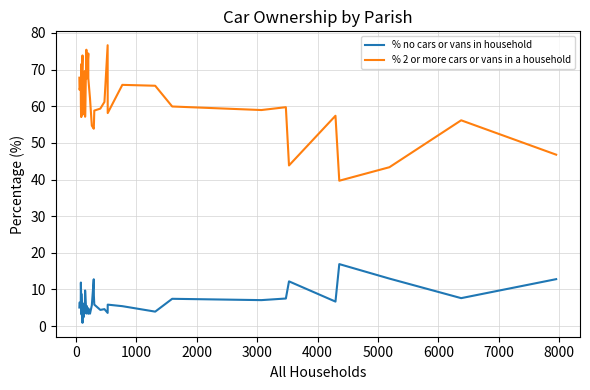

What are all the series names shown in the legend?

% no cars or vans in household, % 2 or more cars or vans in a household